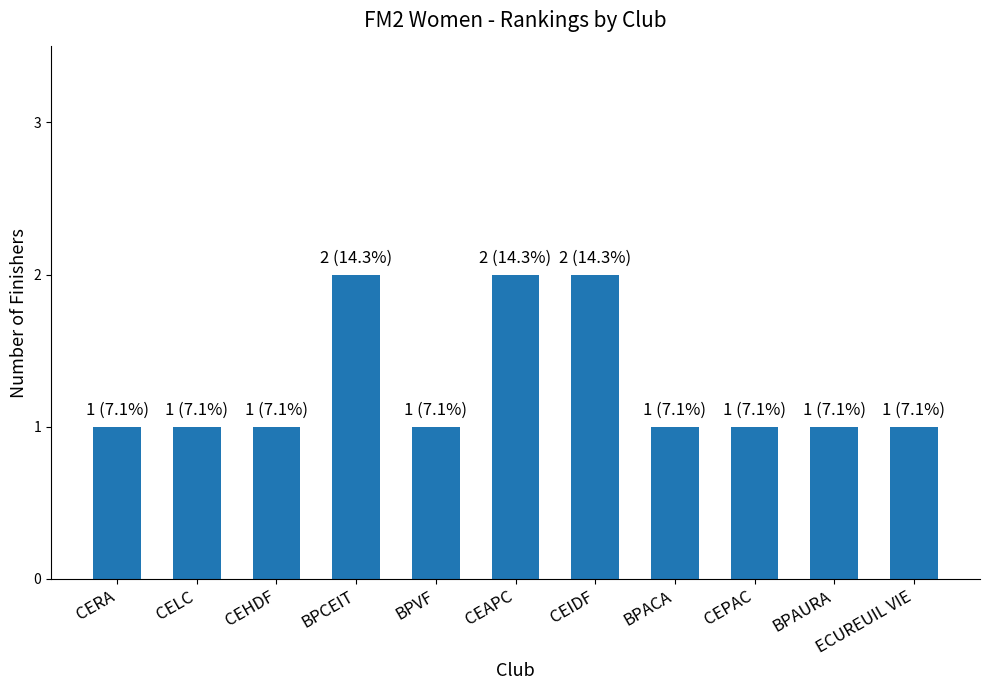

Approximately how many times larger is the value at BPCEIT compared to CELC?

2.0